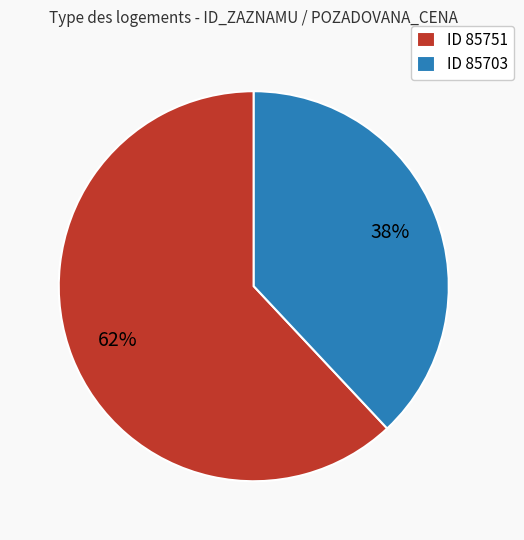

Which category has the biggest portion of the pie?

ID 85751